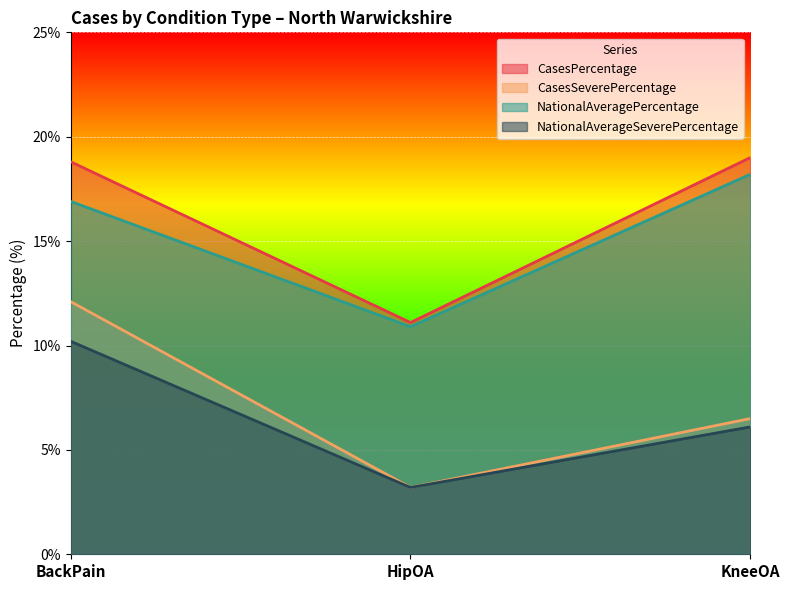

Which category has the lowest value in the Cases series?

HipOA